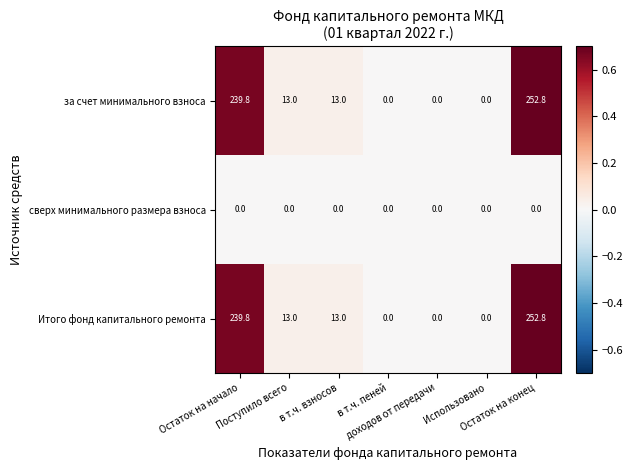

What is the average value of the Итого фонд капитального ремонта series?

74.1